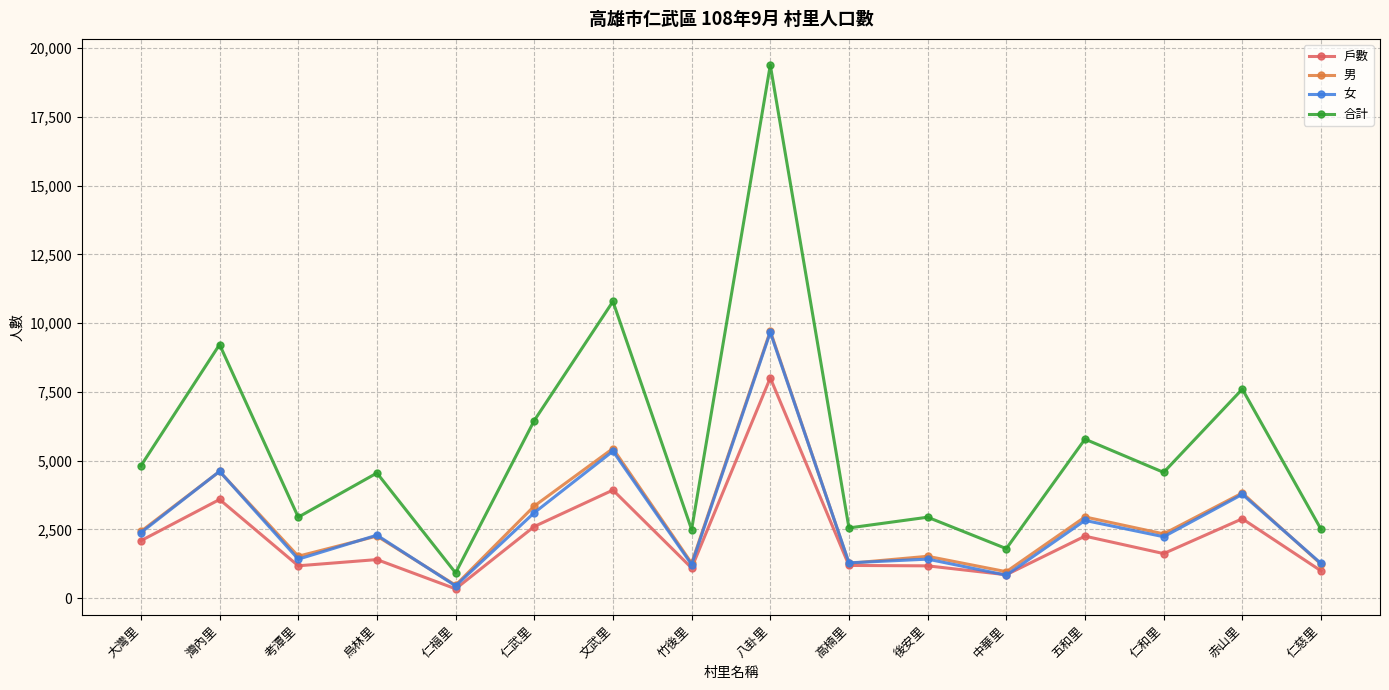

After their last crossing, which series has the higher values: 戶數 or 女?

女